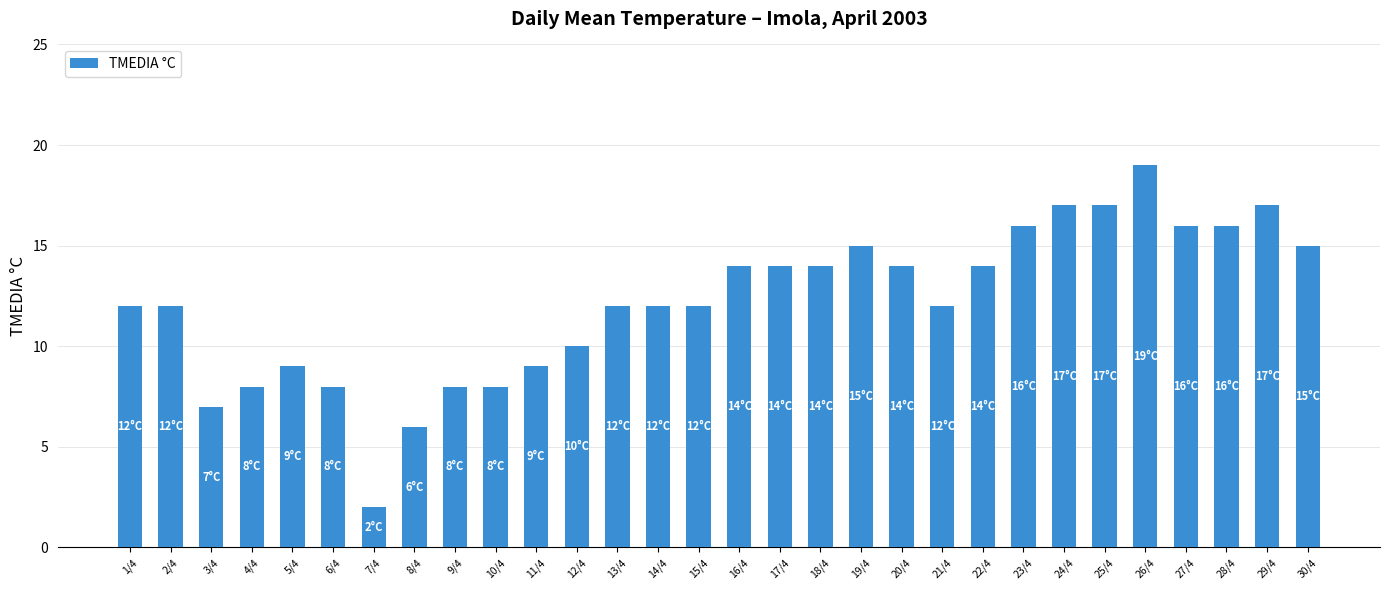

Count the number of data series in this chart.

1